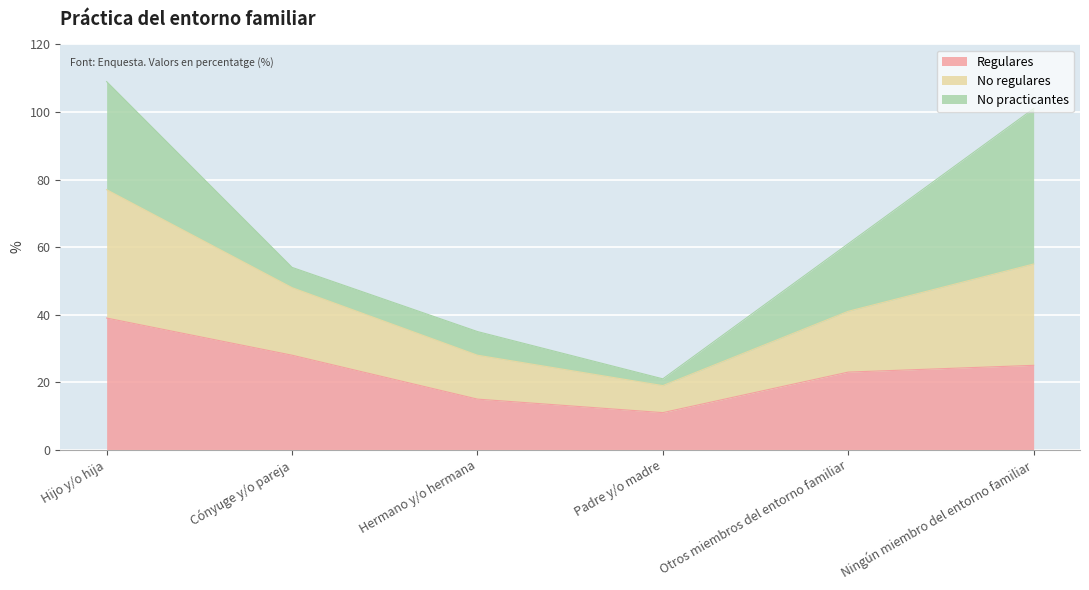

At which category is the sum across all series the highest?

Hijo y/o hija